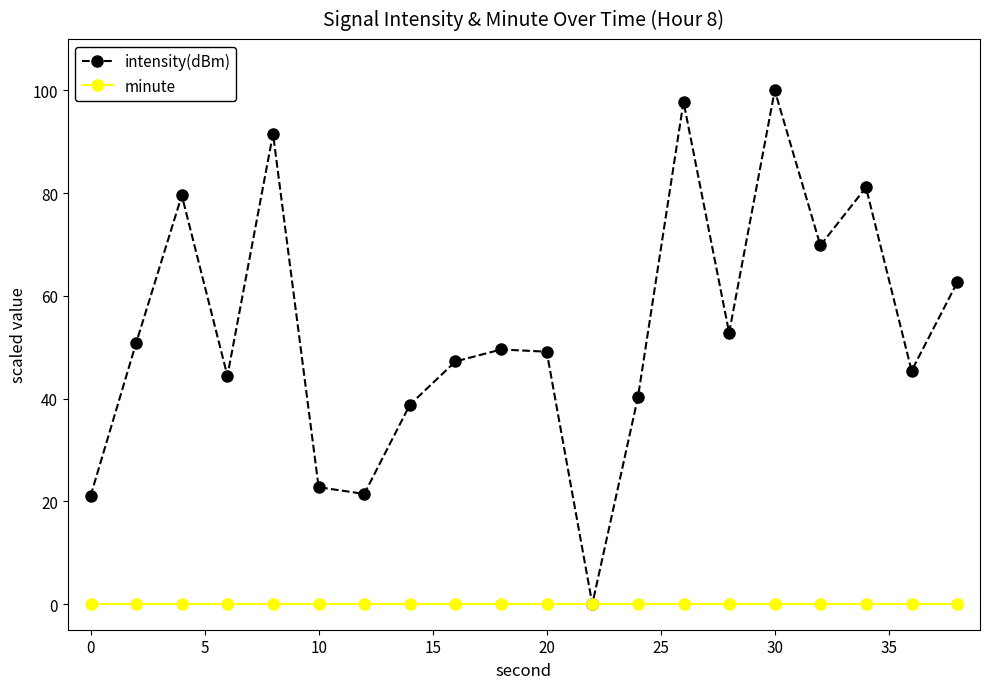

True or false: intensity(dBm) has more than 2 points higher than both neighbors.

True